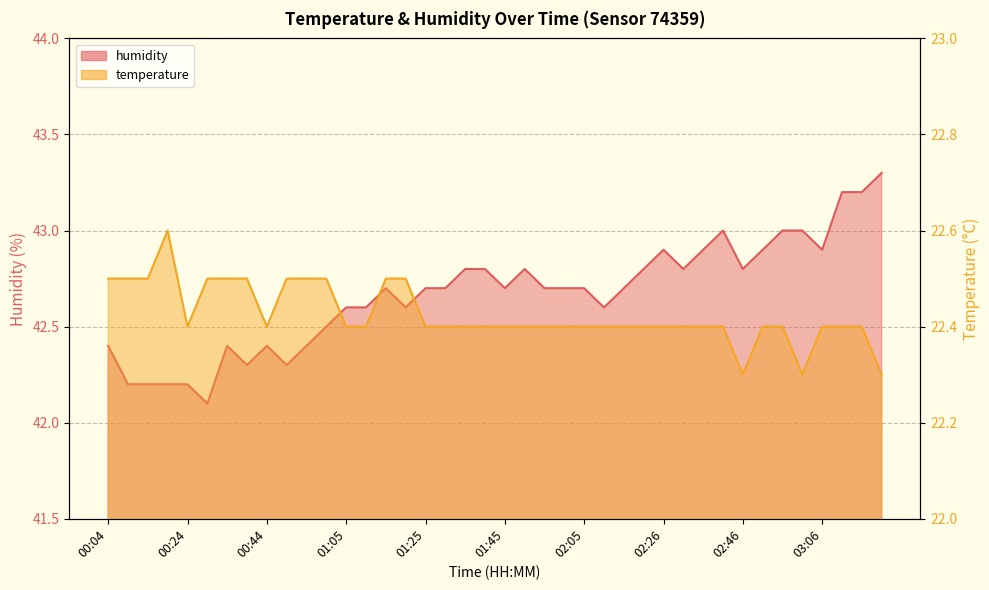

At which category is the sum across all series the highest?

03:11